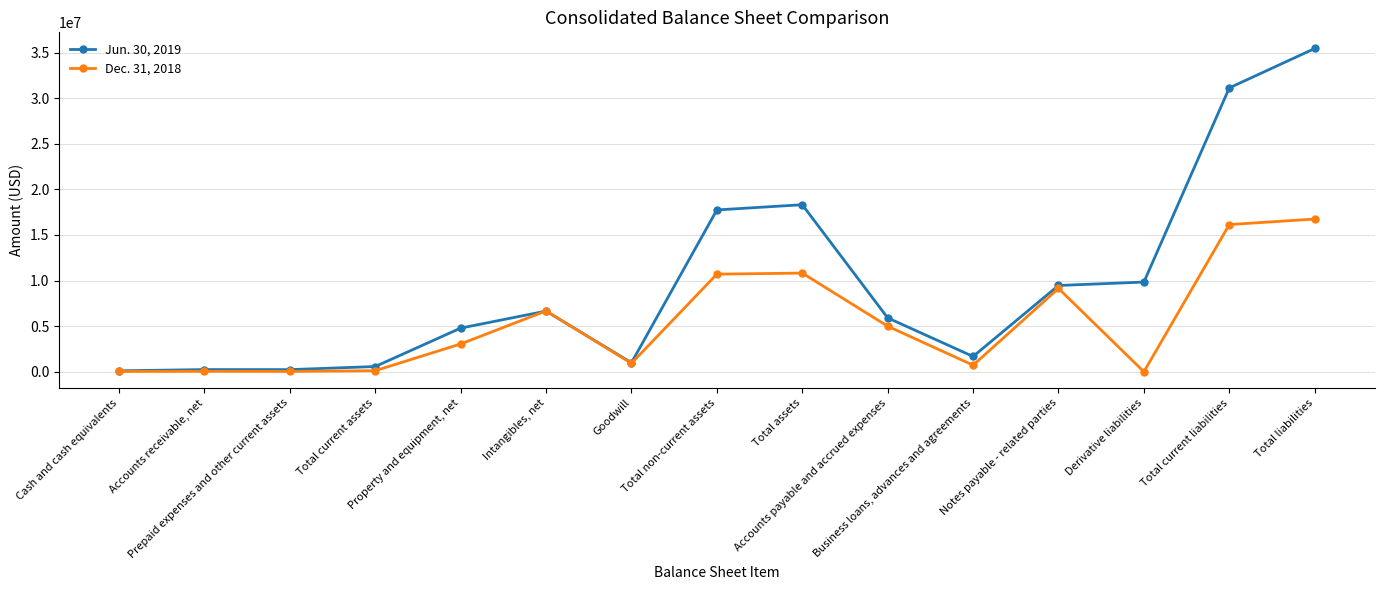

In Dec. 31, 2018, how many points are higher than both neighbors (excluding endpoints)?

4